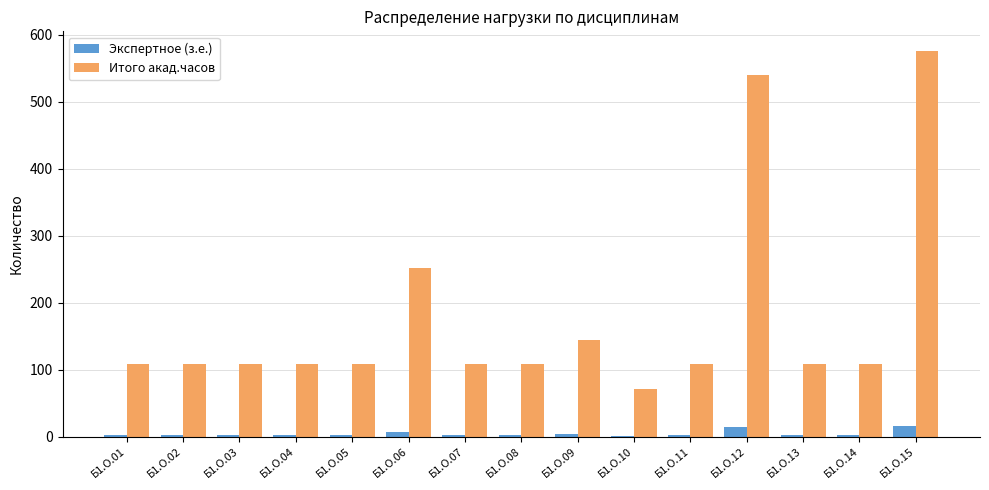

What is the value of the Итого акад.часов bar at the 14th from the left?

108